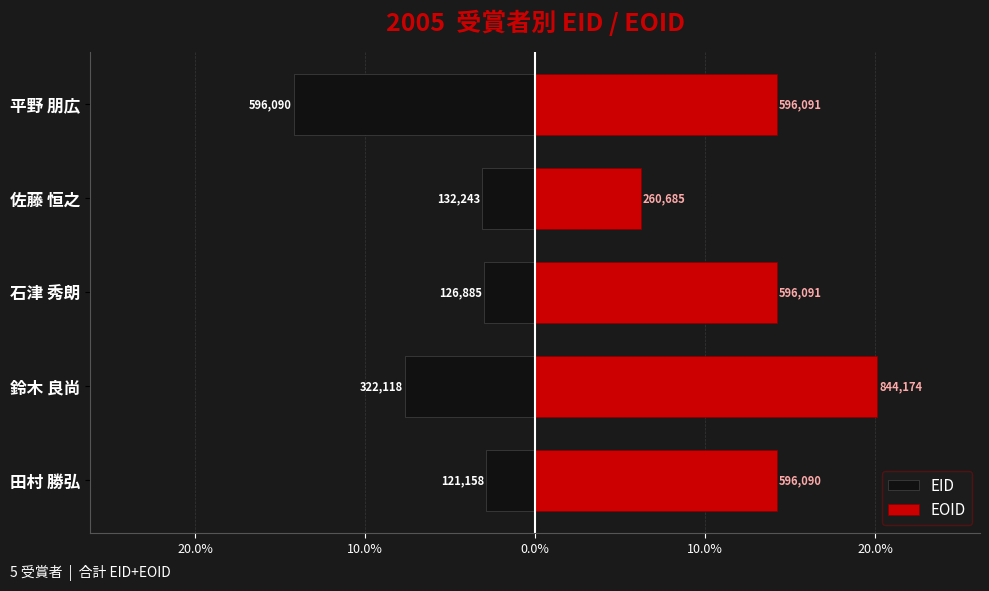

List the series in order of their peak value, highest first.

EOID, EID